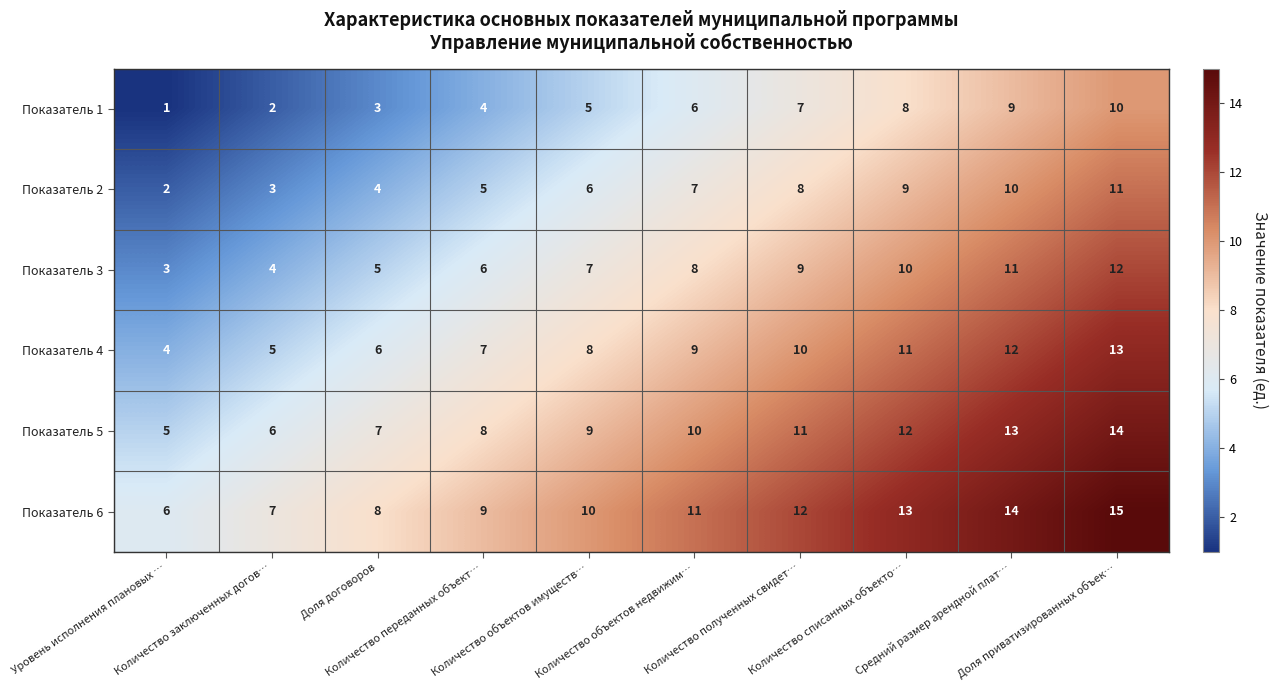

Rank the series by their maximum value, from highest to lowest.

Показатель 6, Показатель 5, Показатель 4, Показатель 3, Показатель 2, Показатель 1